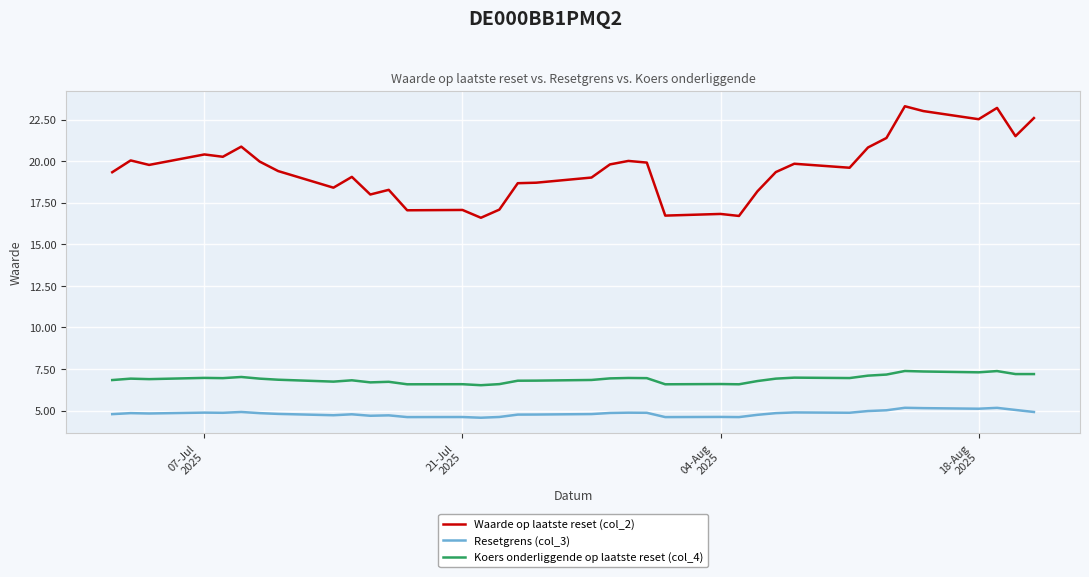

How many lines are shown in the chart?

3